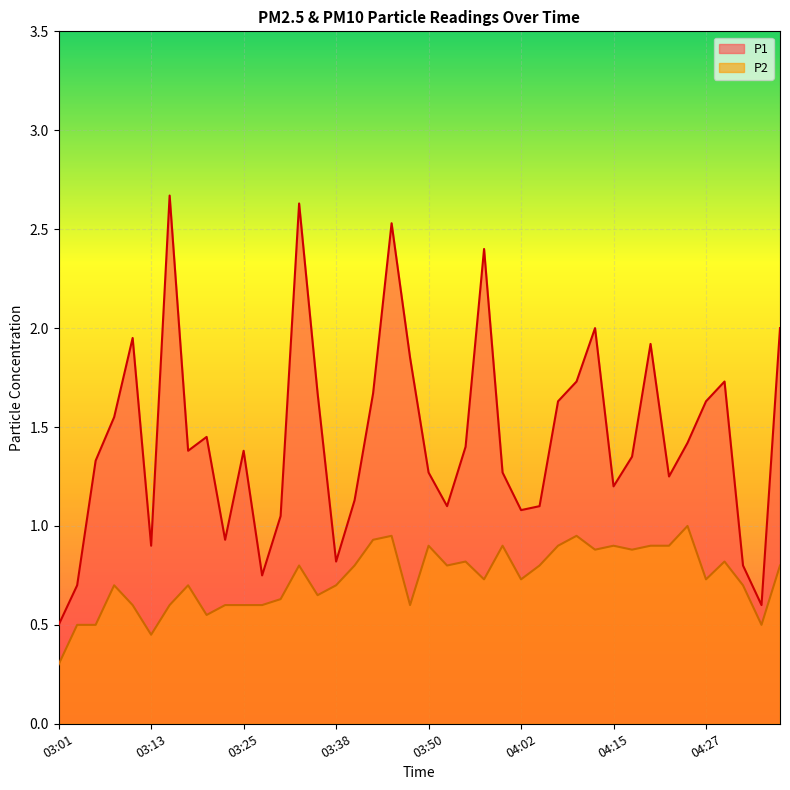

What is the average value of the P2 series?

0.7